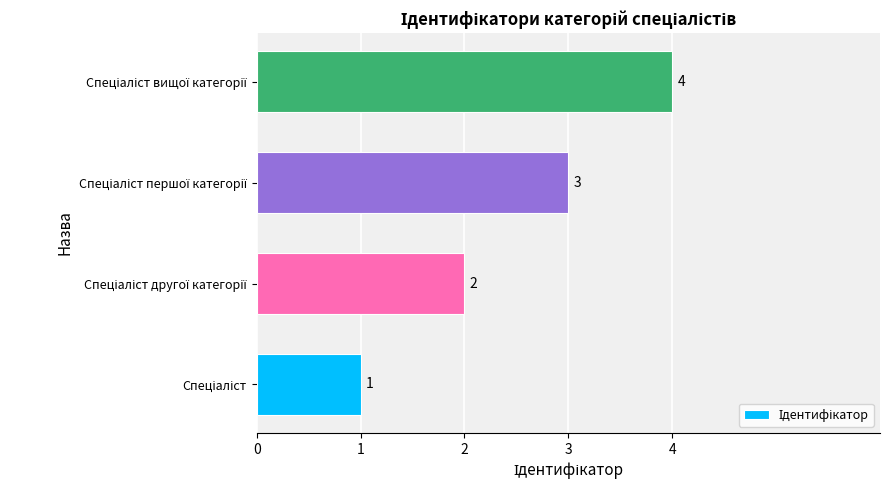

How many values are between 2 and 4?

3